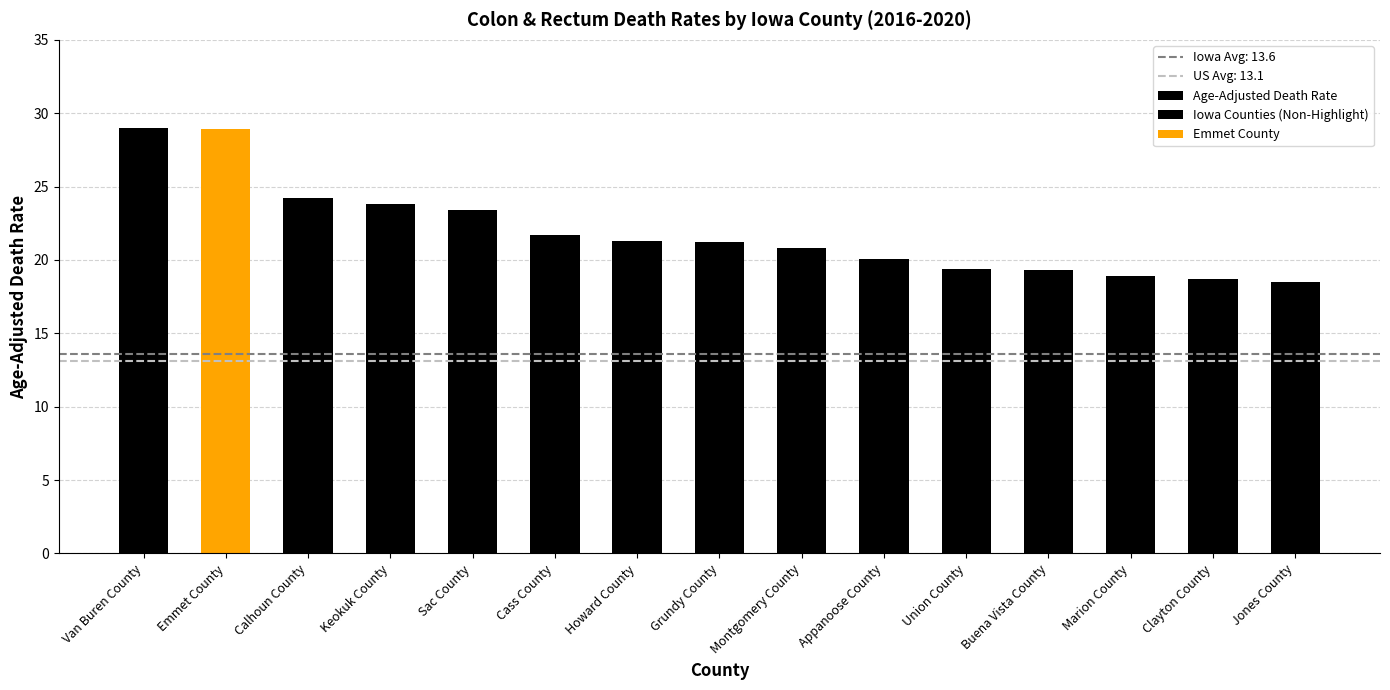

True or false: the data shows 40.6 at Keokuk County.

False